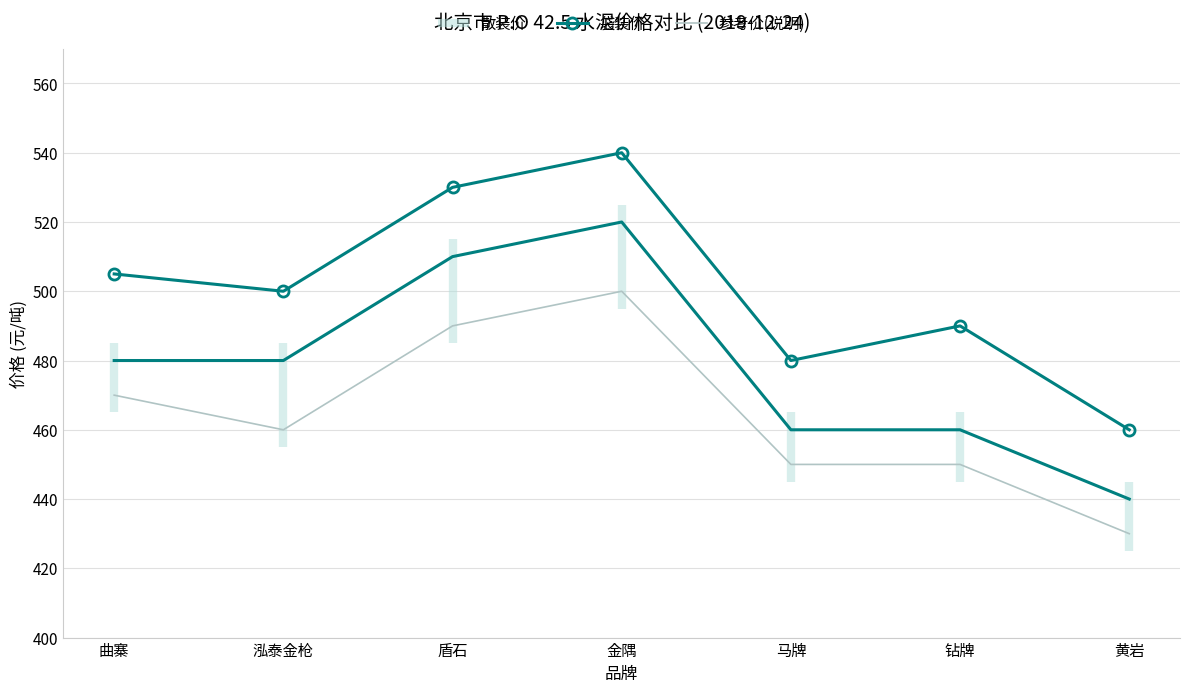

Where does the 散装价 series first go above 480?

盾石